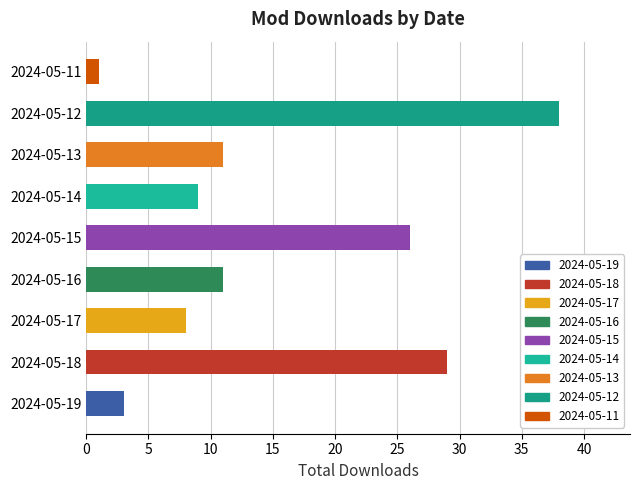

Is it true that the value at 2024-05-19 is 3?

True